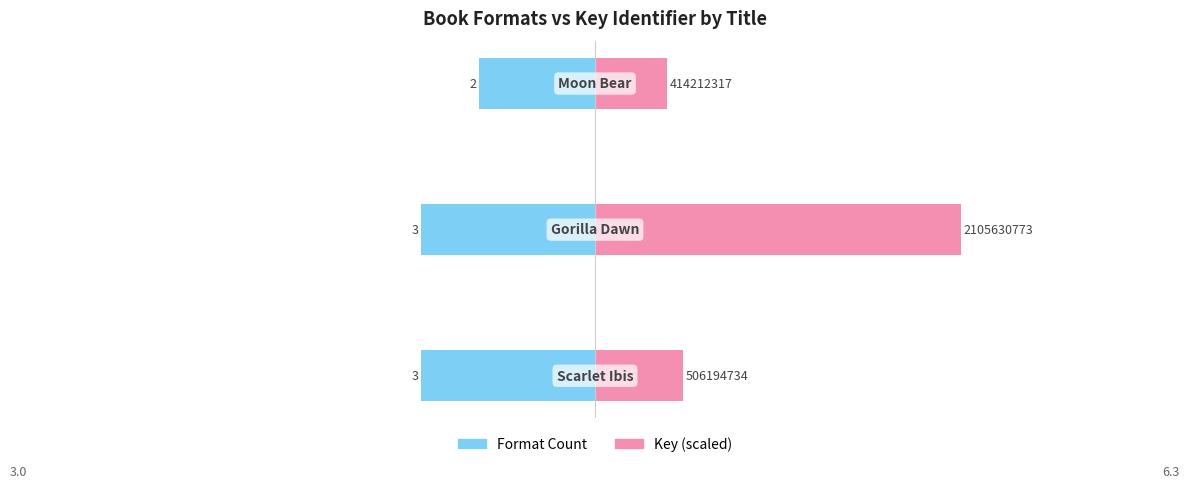

Reading left to right, list all the values displayed in this chart.

Format Count: −12.5=-3.0	−10.0=-3.0	−7.5=-2.0
Key (scaled): −12.5=1.5	−10.0=6.3	−7.5=1.2